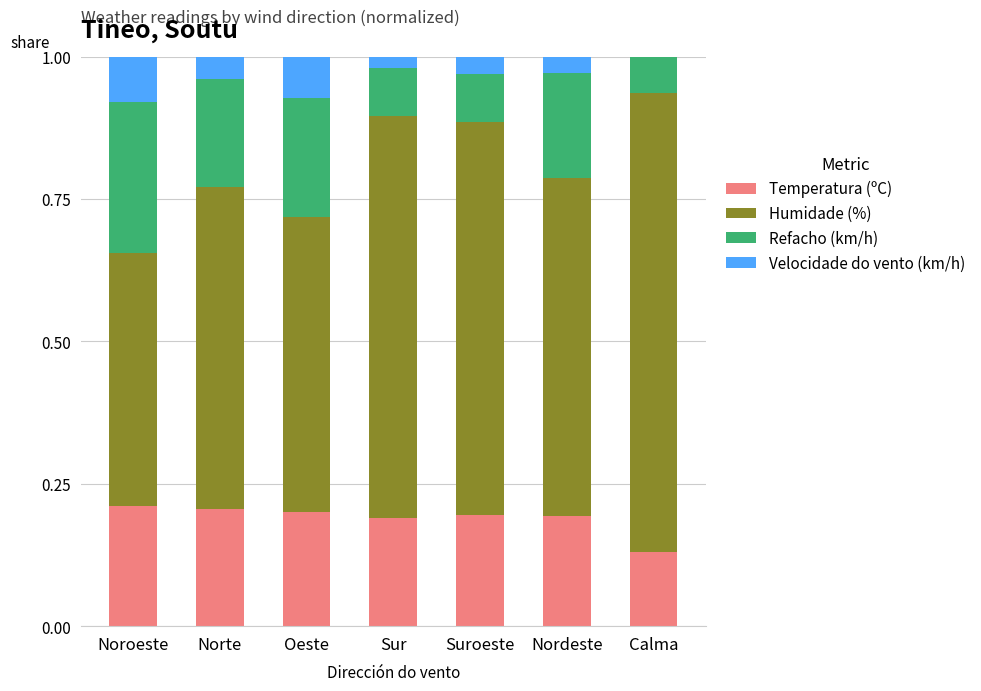

Count the number of categories in the chart.

7